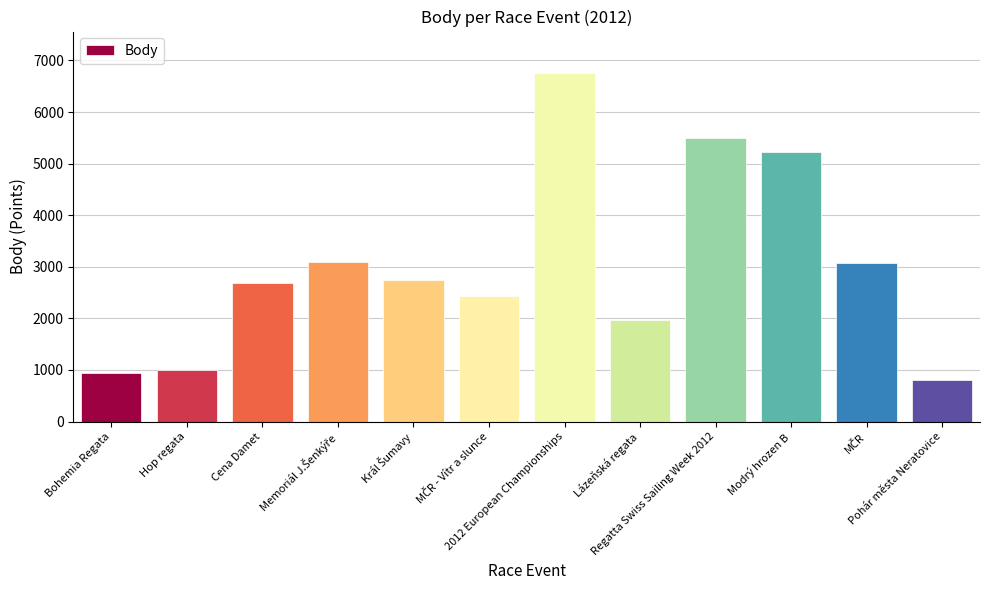

The chart shows a value of 691 at Lázeňská regata. True or false?

False